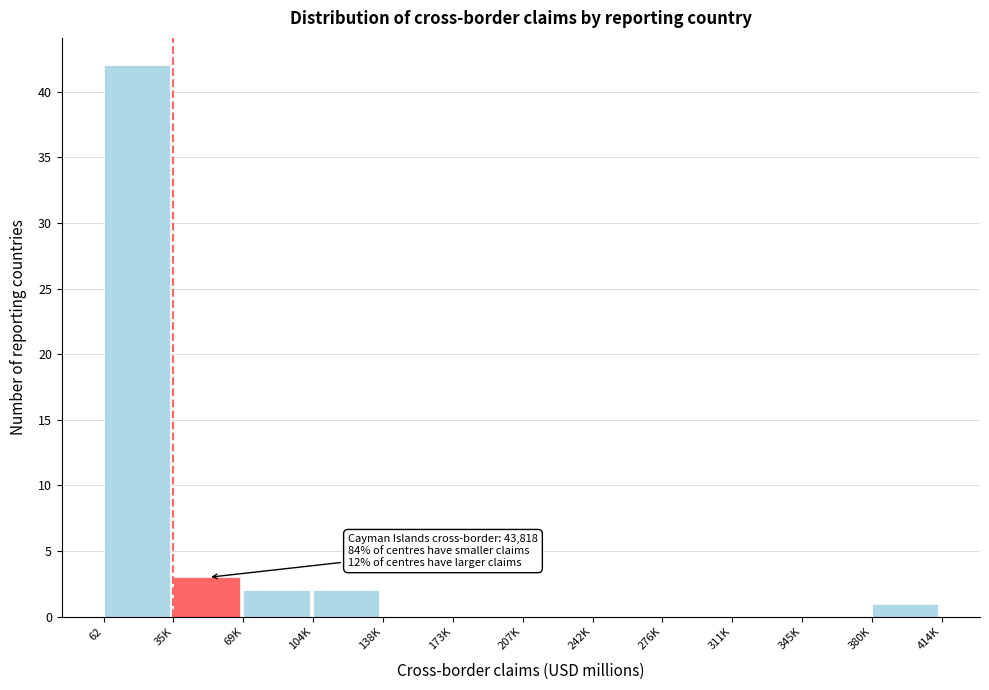

Which category has the highest value across all series?

62